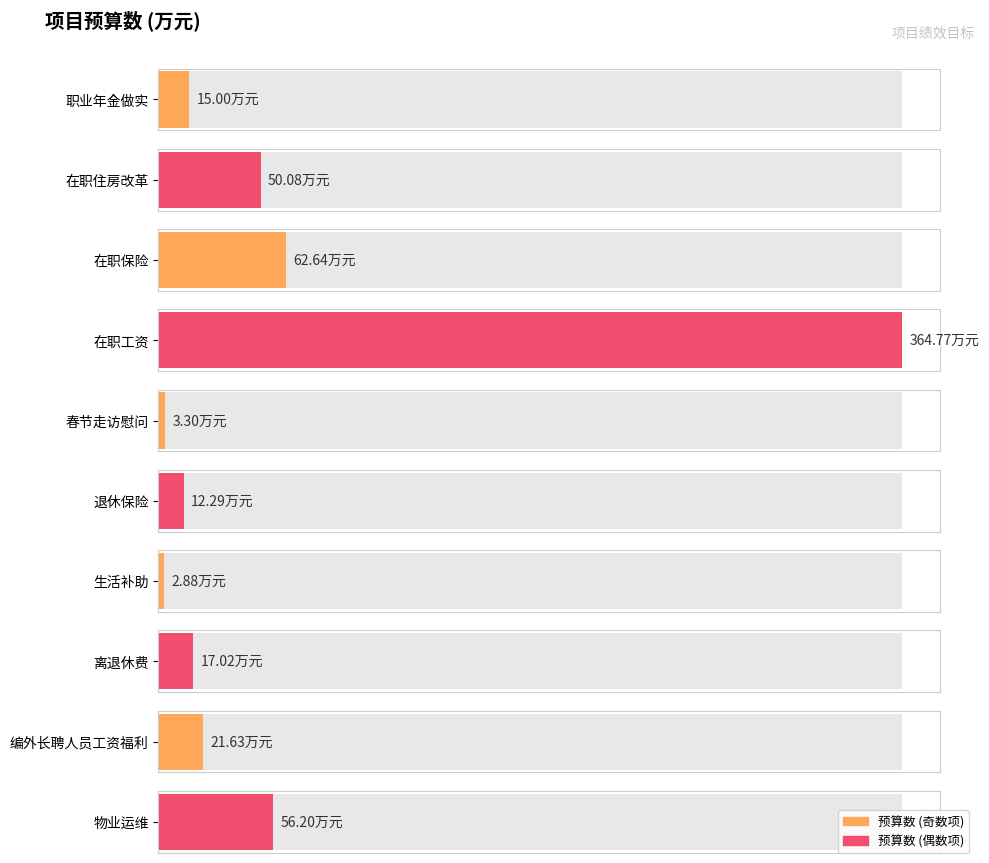

How many values are below 21?

5